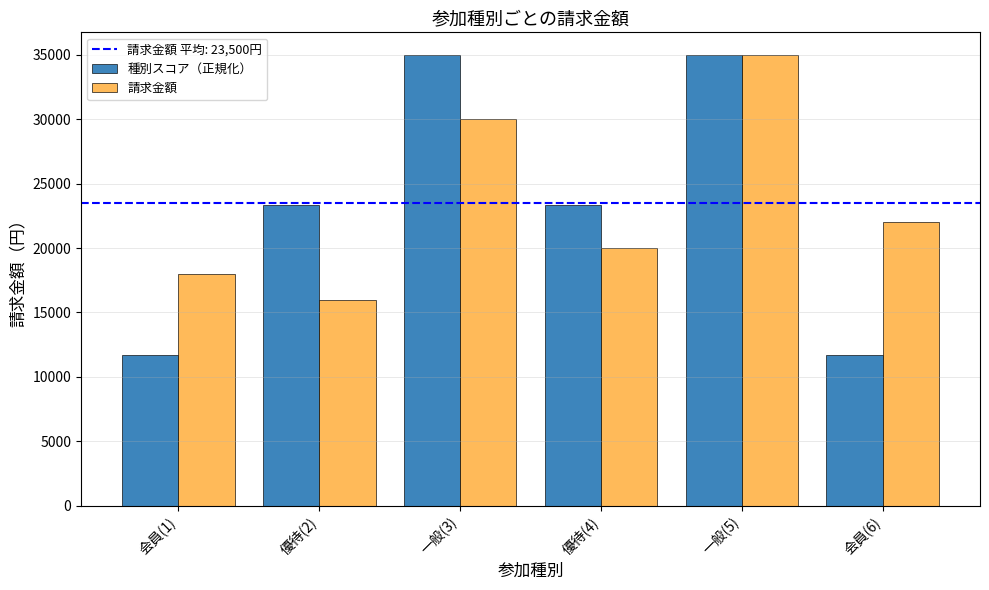

At 優待(2), list the series in order from smallest to largest.

請求金額, 種別スコア（正規化）